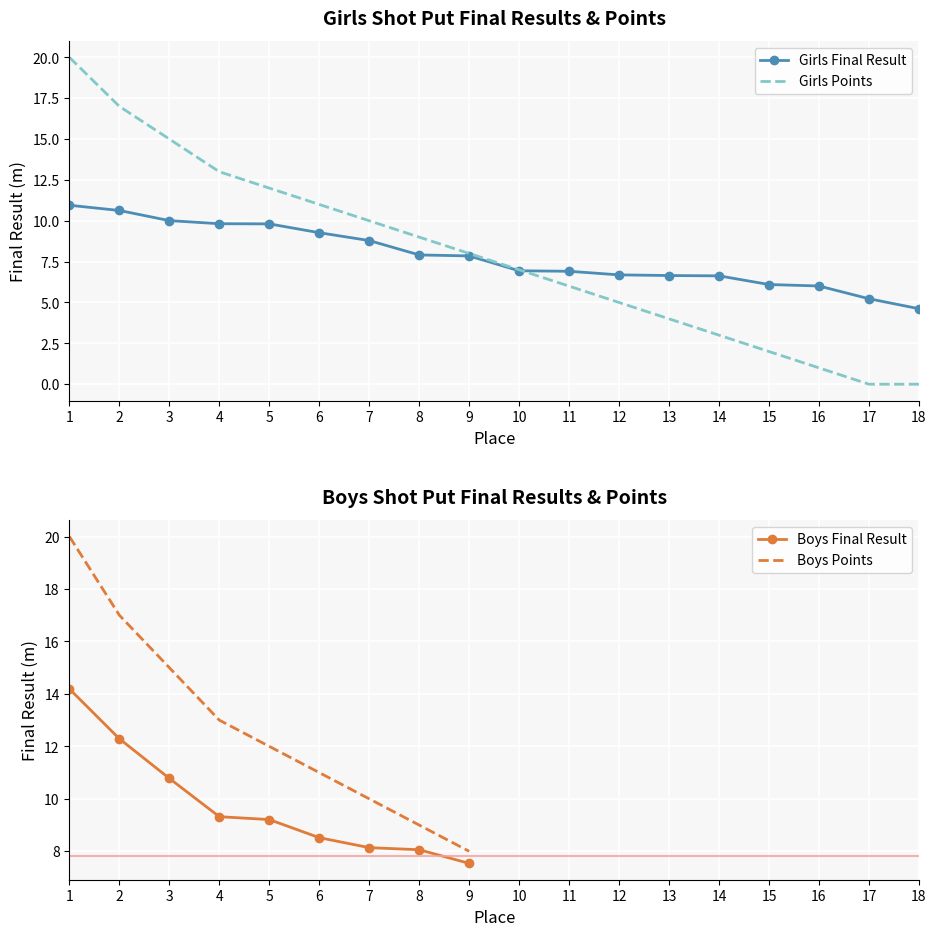

True or false: Girls Final Result has a value of 8.8 at 7.

True